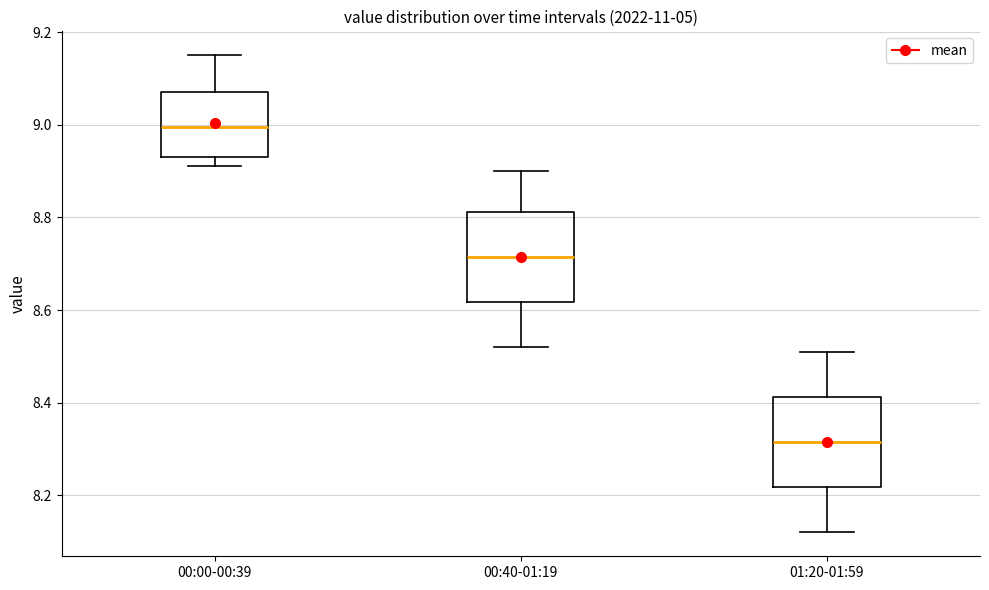

Reading left to right, read every box against the y-axis: the position of its median line, the range the box covers, and the ends of its whiskers. The values are not printed on the chart, so give them approximately, as read against the axis.

00:00-00:39: median 9.00, box 8.94 to 9.08, whiskers 8.92 to 9.16
00:40-01:19: median 8.72, box 8.62 to 8.82, whiskers 8.52 to 8.90
01:20-01:59: median 8.32, box 8.22 to 8.42, whiskers 8.12 to 8.52